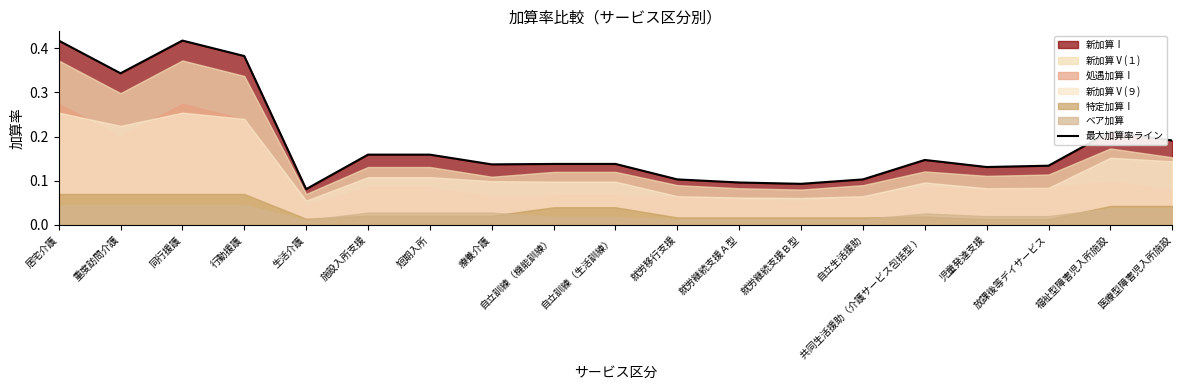

What is the minimum value shown in the chart?

0.1